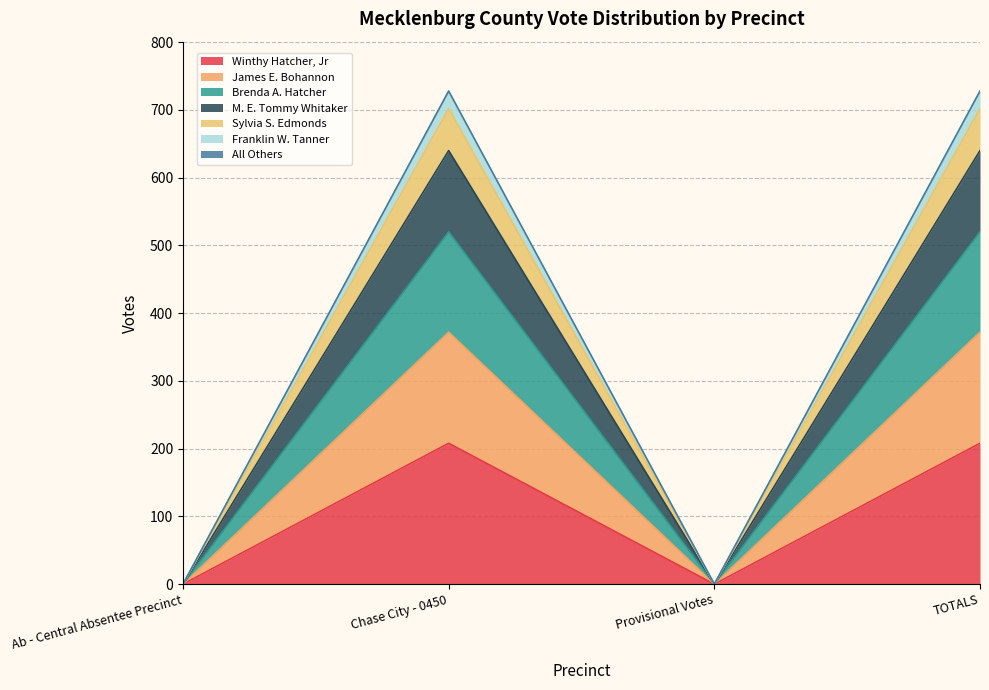

The Winthy Hatcher, Jr series shows -76 at Provisional Votes. True or false?

False